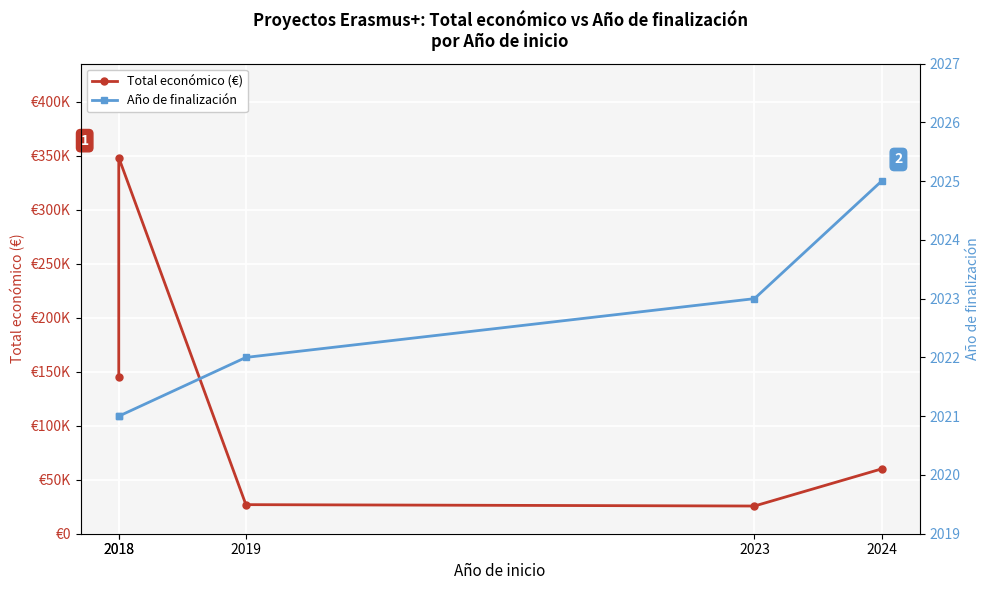

What is the greatest value displayed?

348210